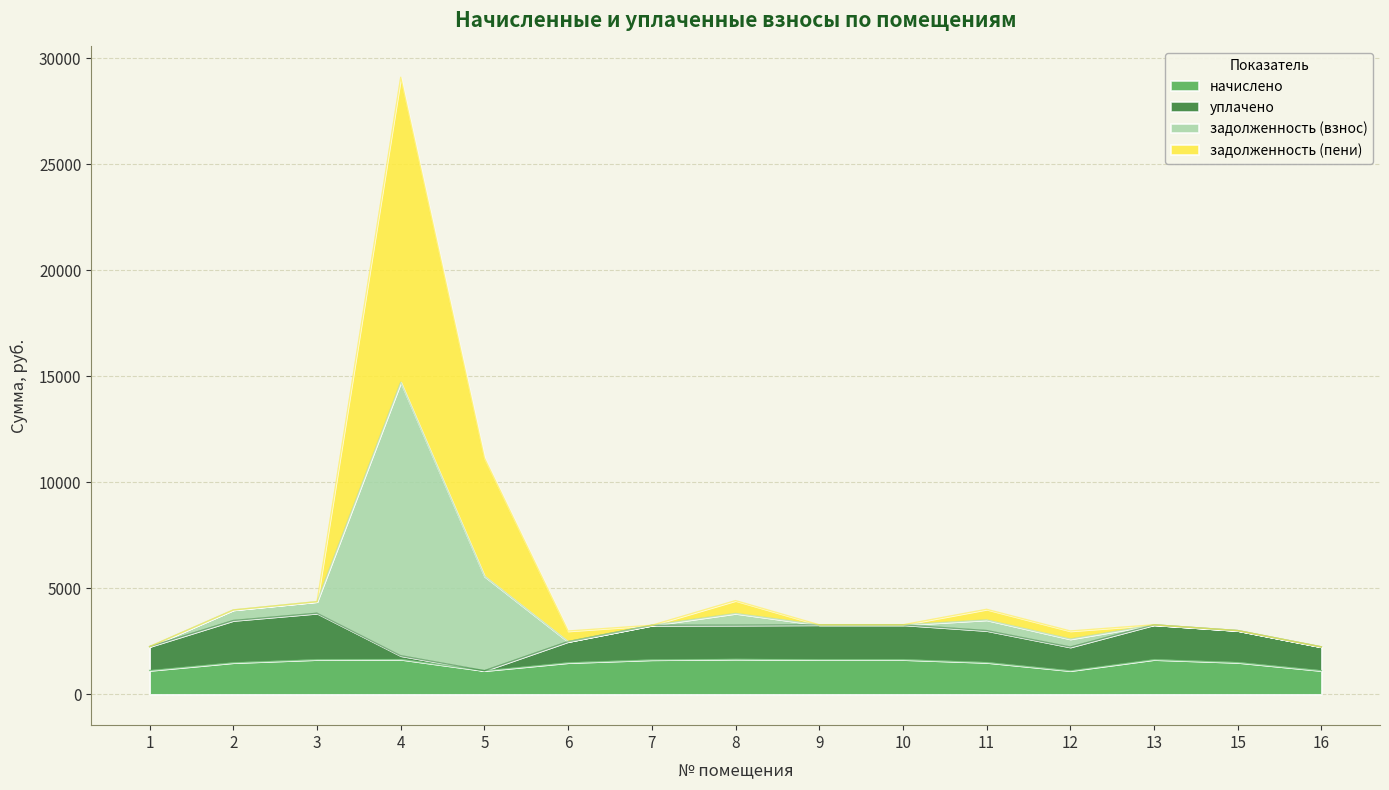

At which category is the sum across all series the highest?

4